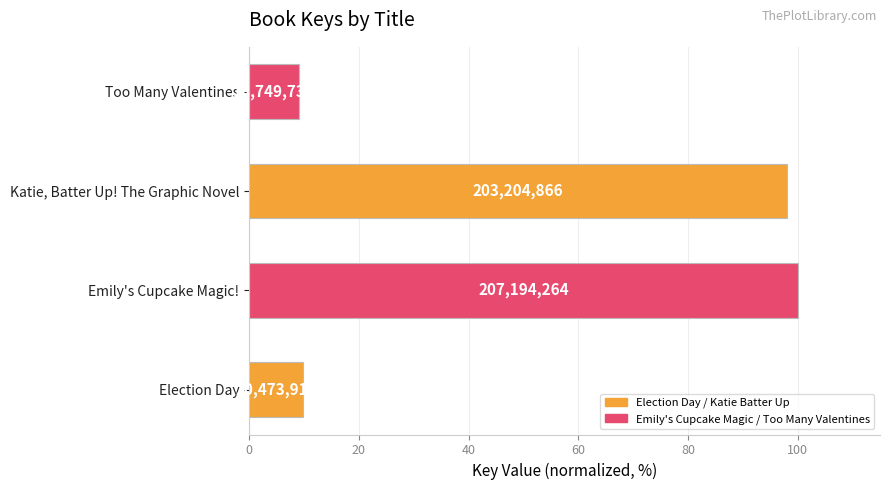

Are the bars horizontal?

Yes